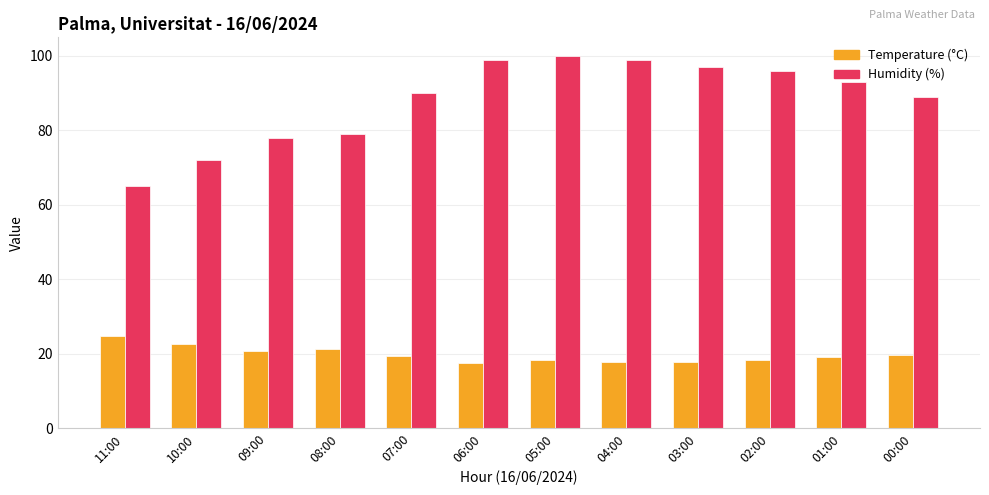

What is the label of the 9th bar from the right?

08:00